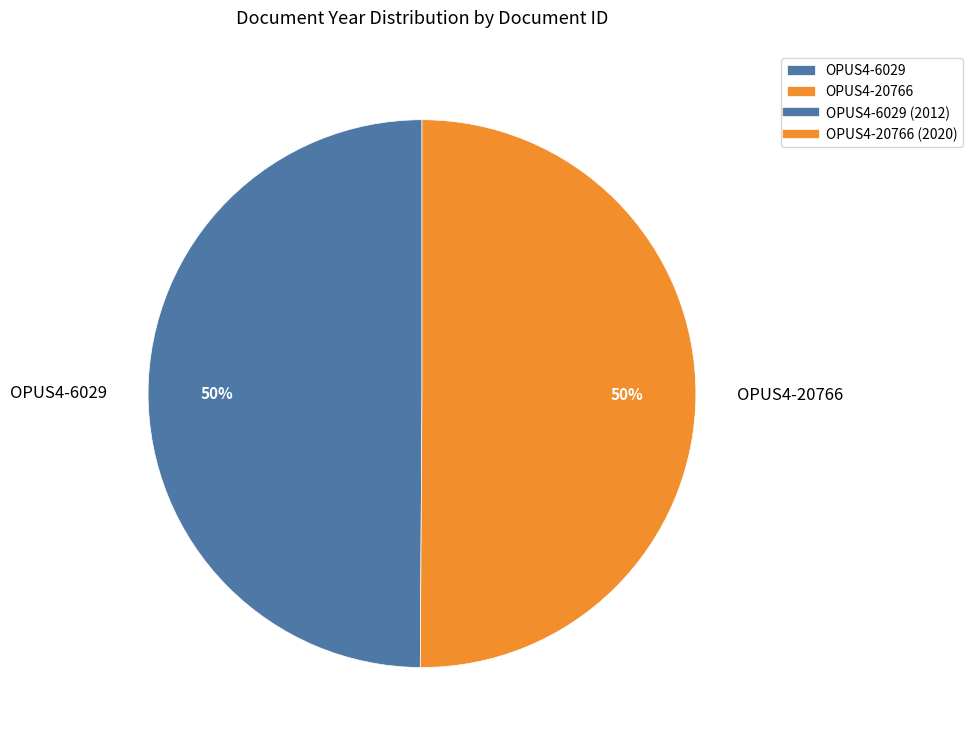

Do OPUS4-6029 and OPUS4-20766 together represent more than half of the pie?

Yes